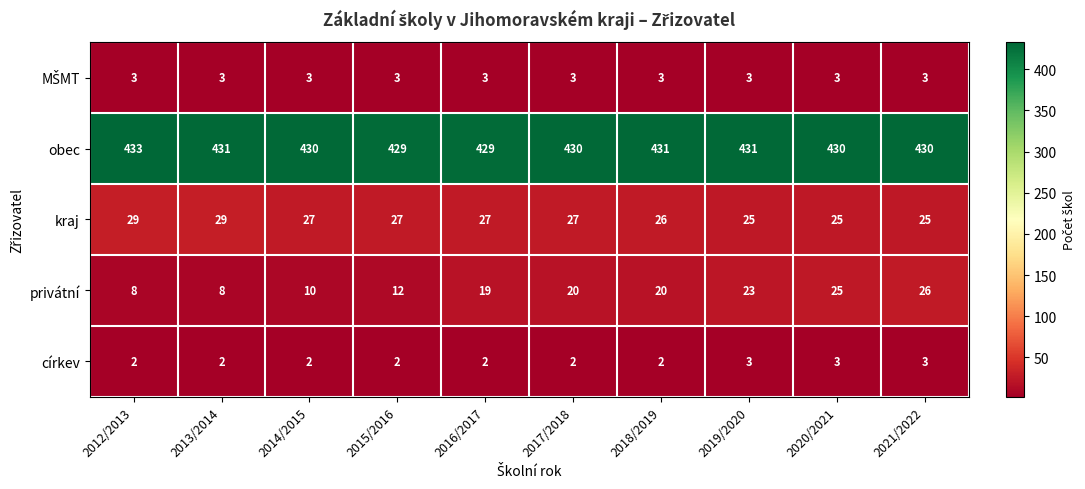

What value does the kraj series have at 2012/2013?

29